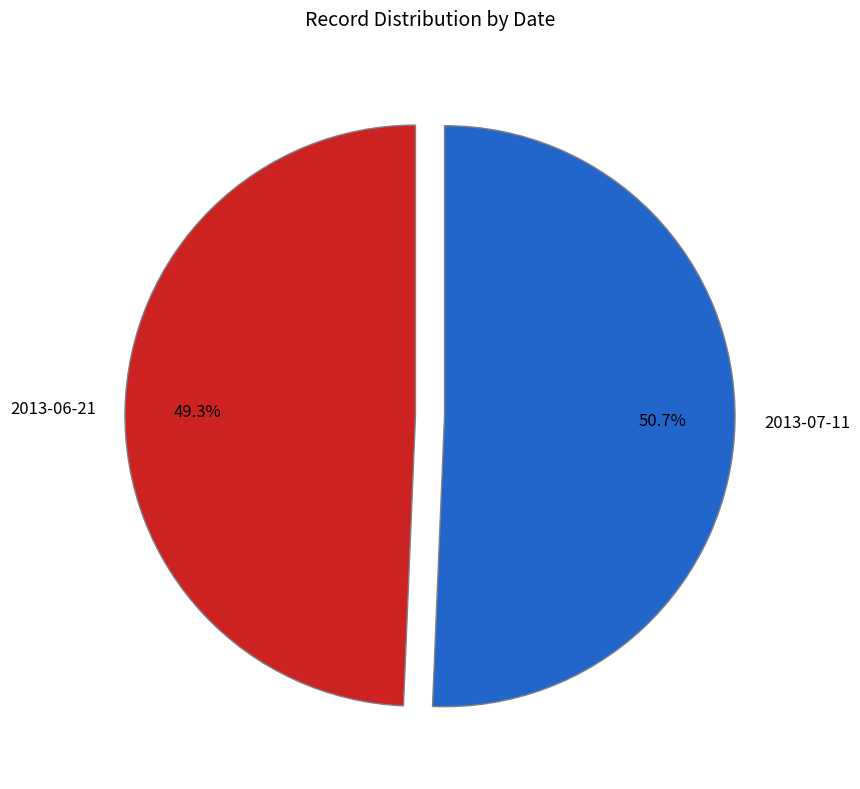

Is 2013-07-11 the majority of the pie?

Yes